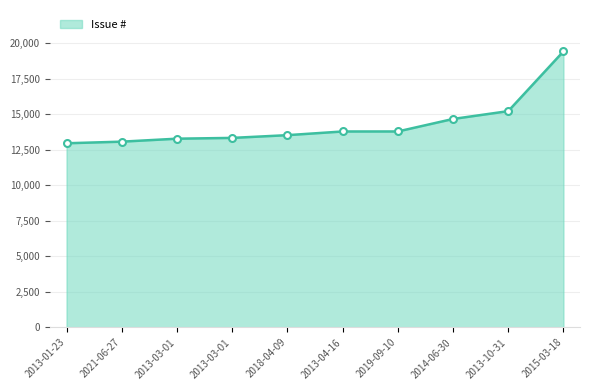

Is this an area chart (filled region under the line)?

Yes